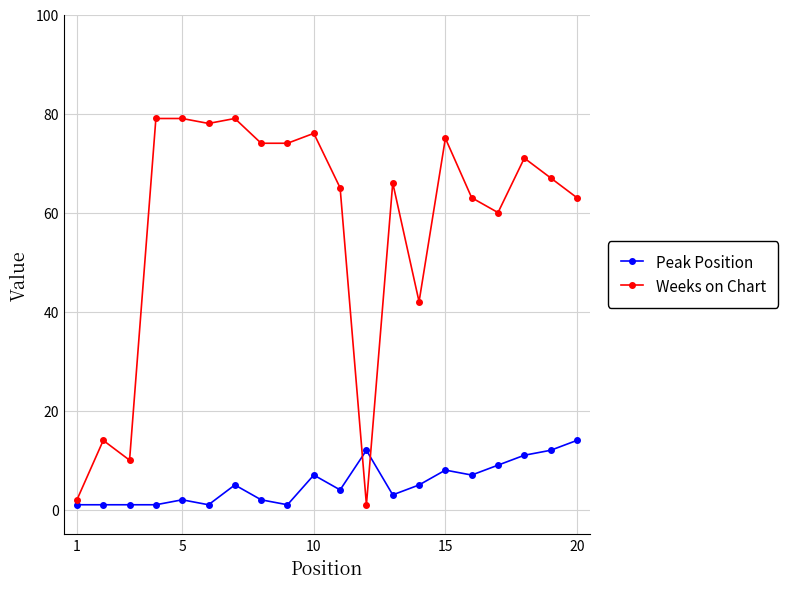

What is the greatest value displayed?

79